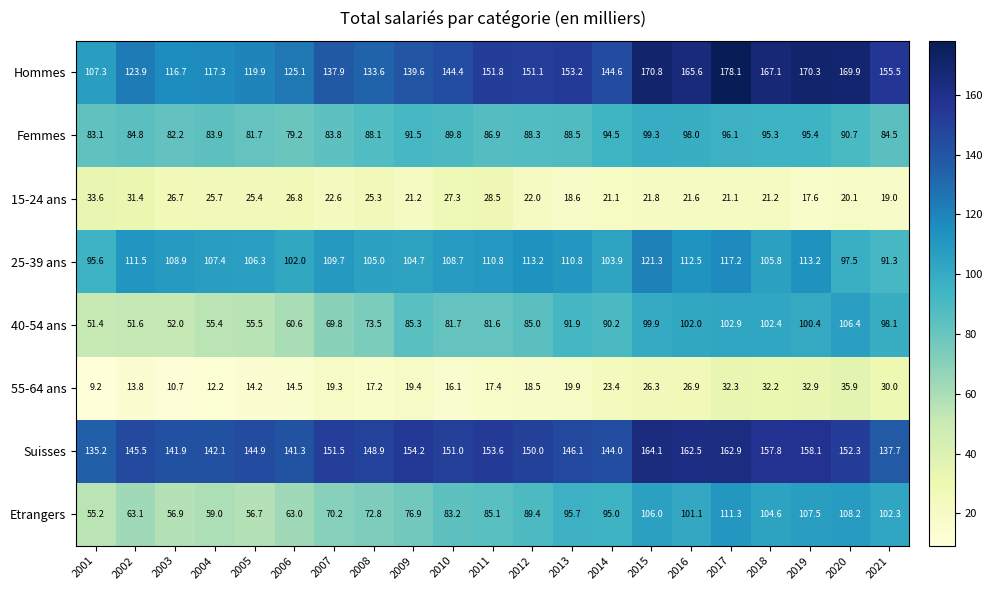

Rank the series at 2002 from lowest to highest value.

55-64 ans, 15-24 ans, 40-54 ans, Etrangers, Femmes, 25-39 ans, Hommes, Suisses